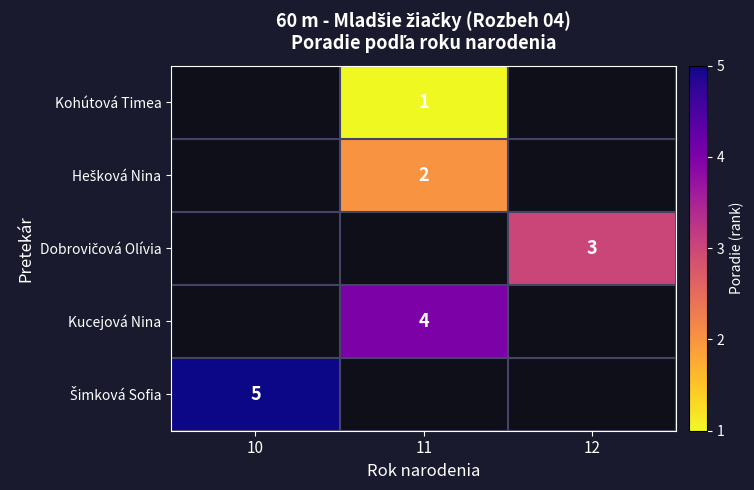

At which category does the chart reach its minimum across all series?

11